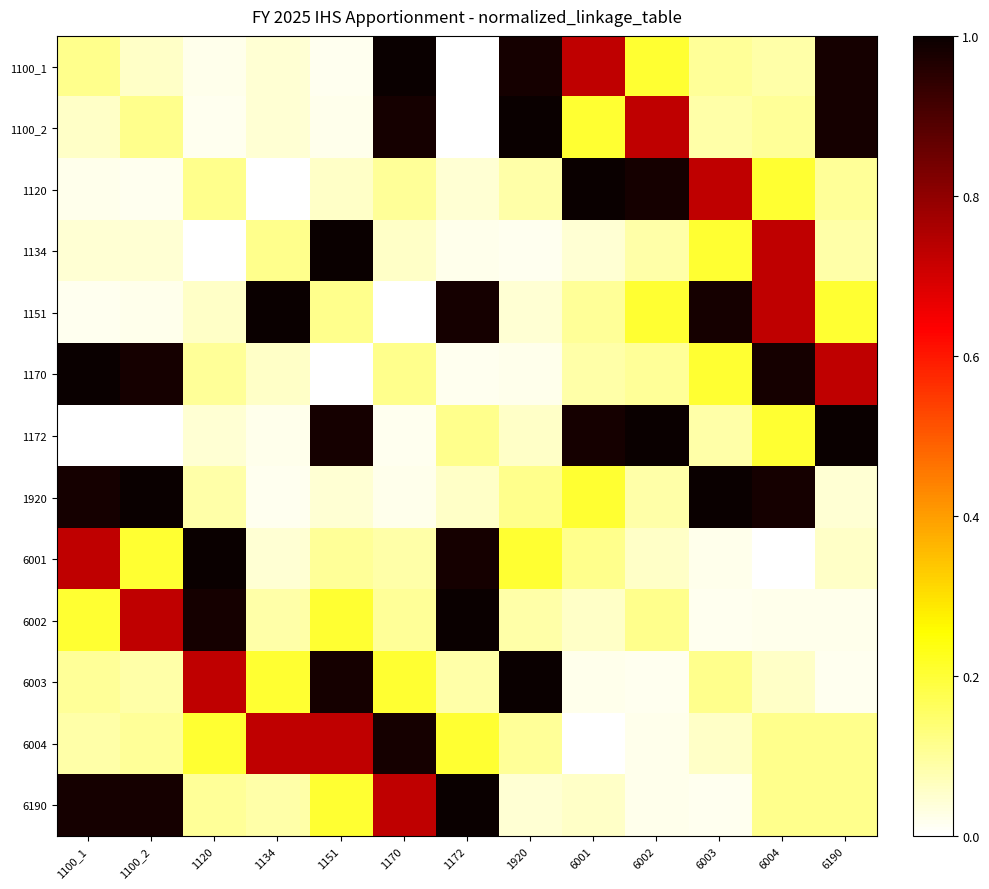

At which category is the sum across all series the highest?

1172